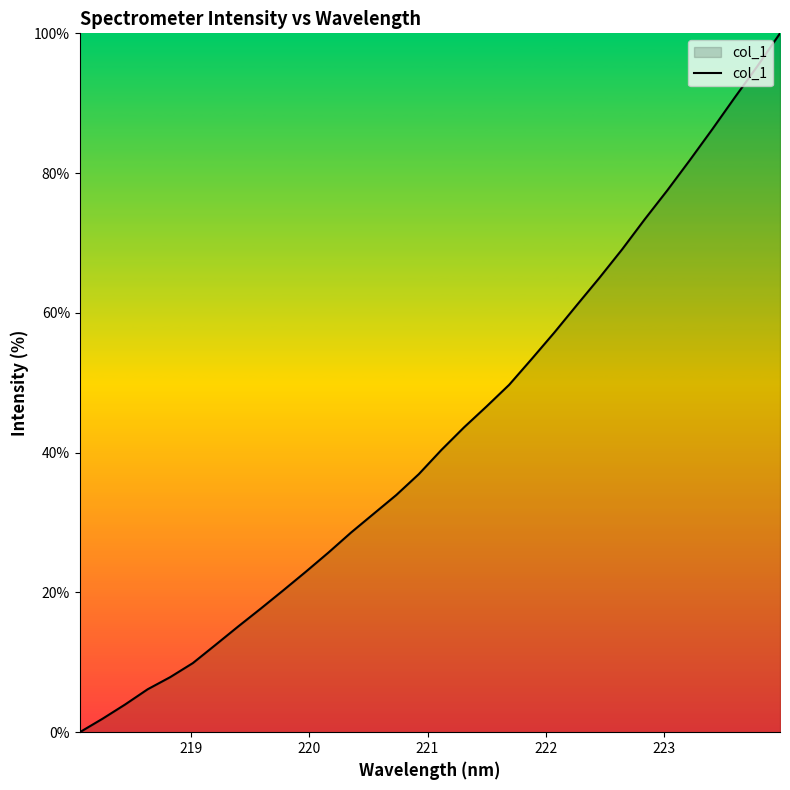

What is the sum of all values?

1366.1